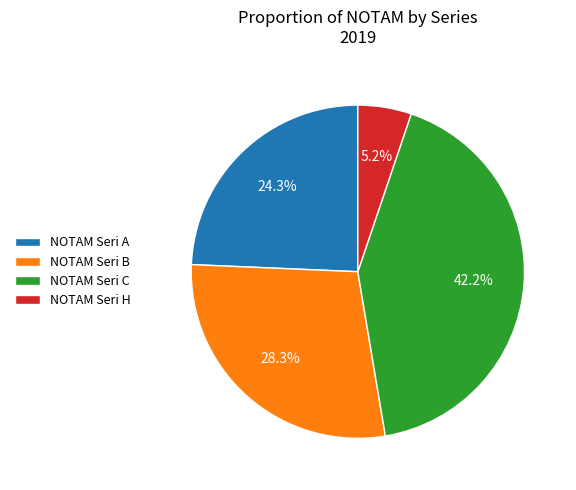

To the nearest percent, what is the combined percentage of NOTAM Seri H and NOTAM Seri A?

30%